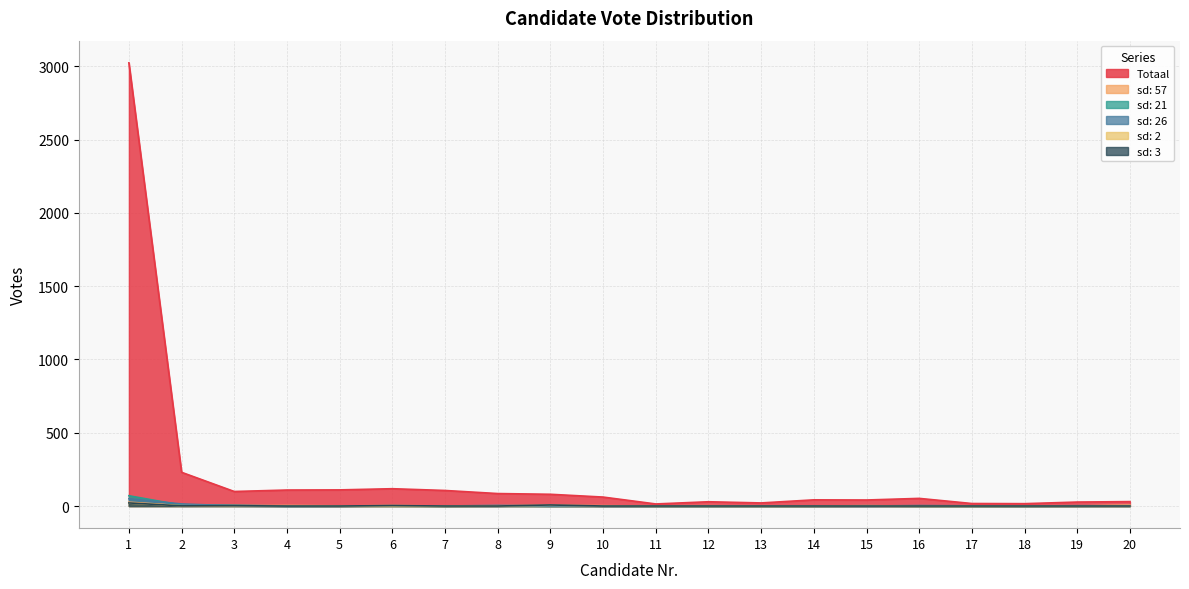

True or false: sd: 21 has more than 0 points higher than both neighbors.

True